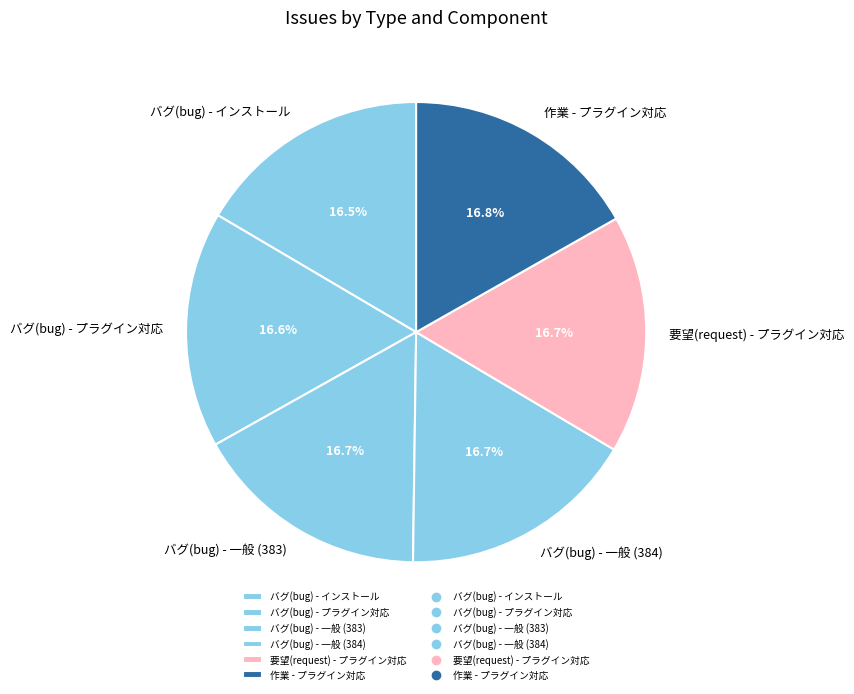

How many segments does this pie chart have?

6